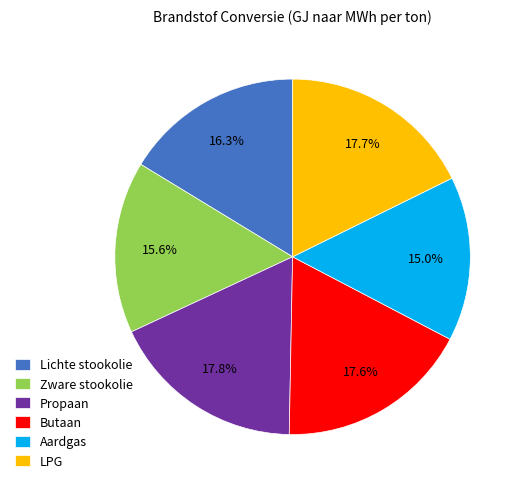

Does LPG represent more than half of the total?

No